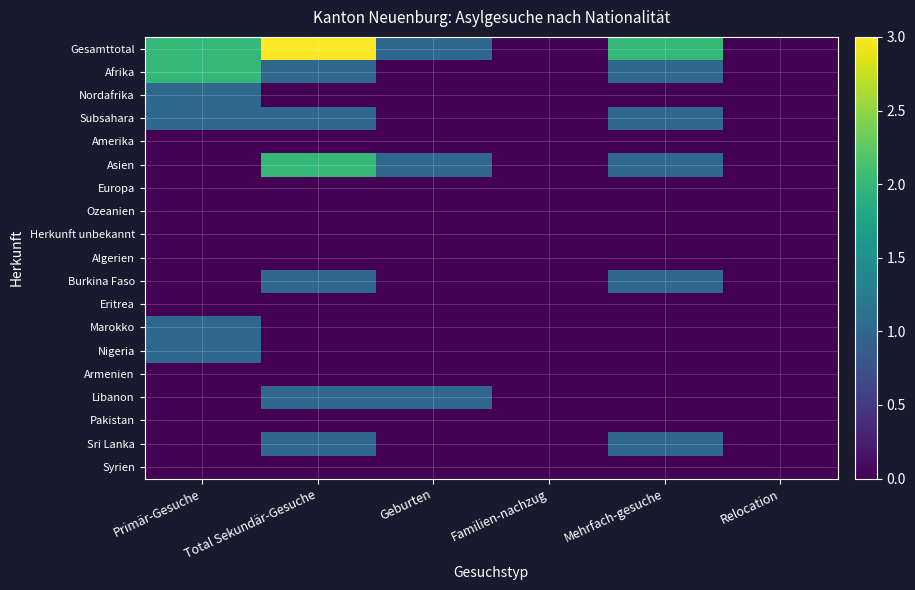

Which series has the largest range (max minus min)?

Gesamttotal